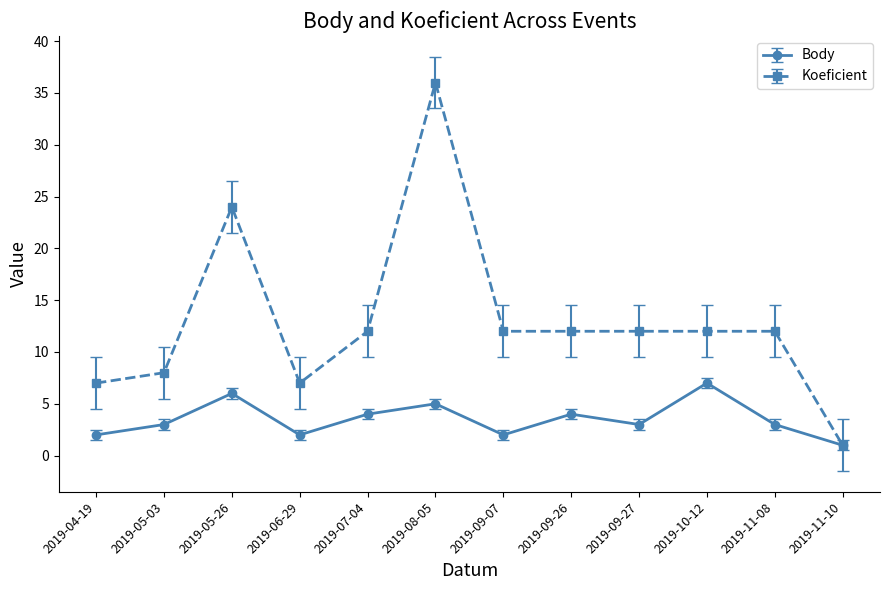

What is the spread (max minus min) of values at 2019-06-29?

5